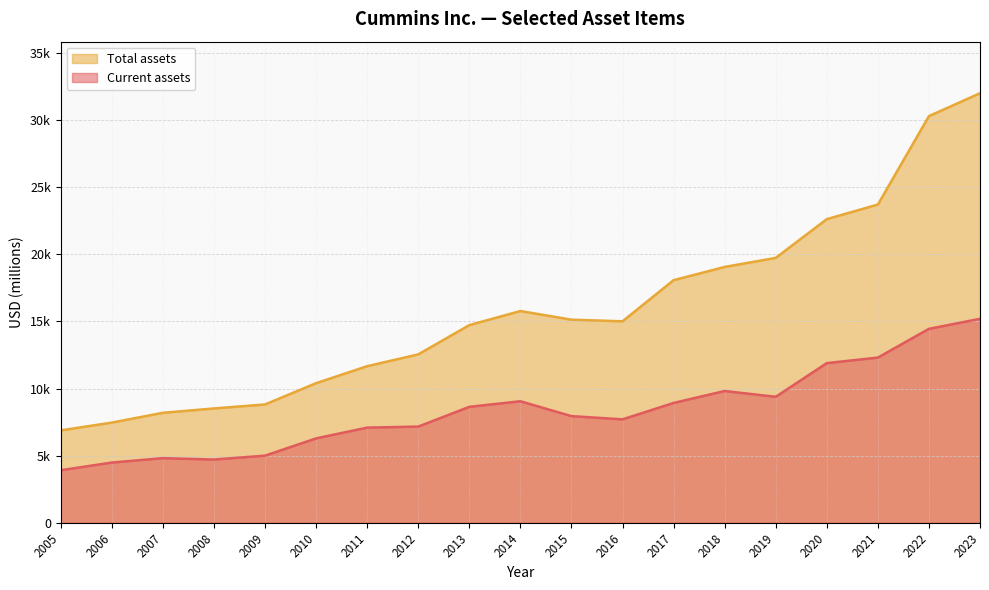

The Total assets series shows 30299 at 2022. True or false?

True